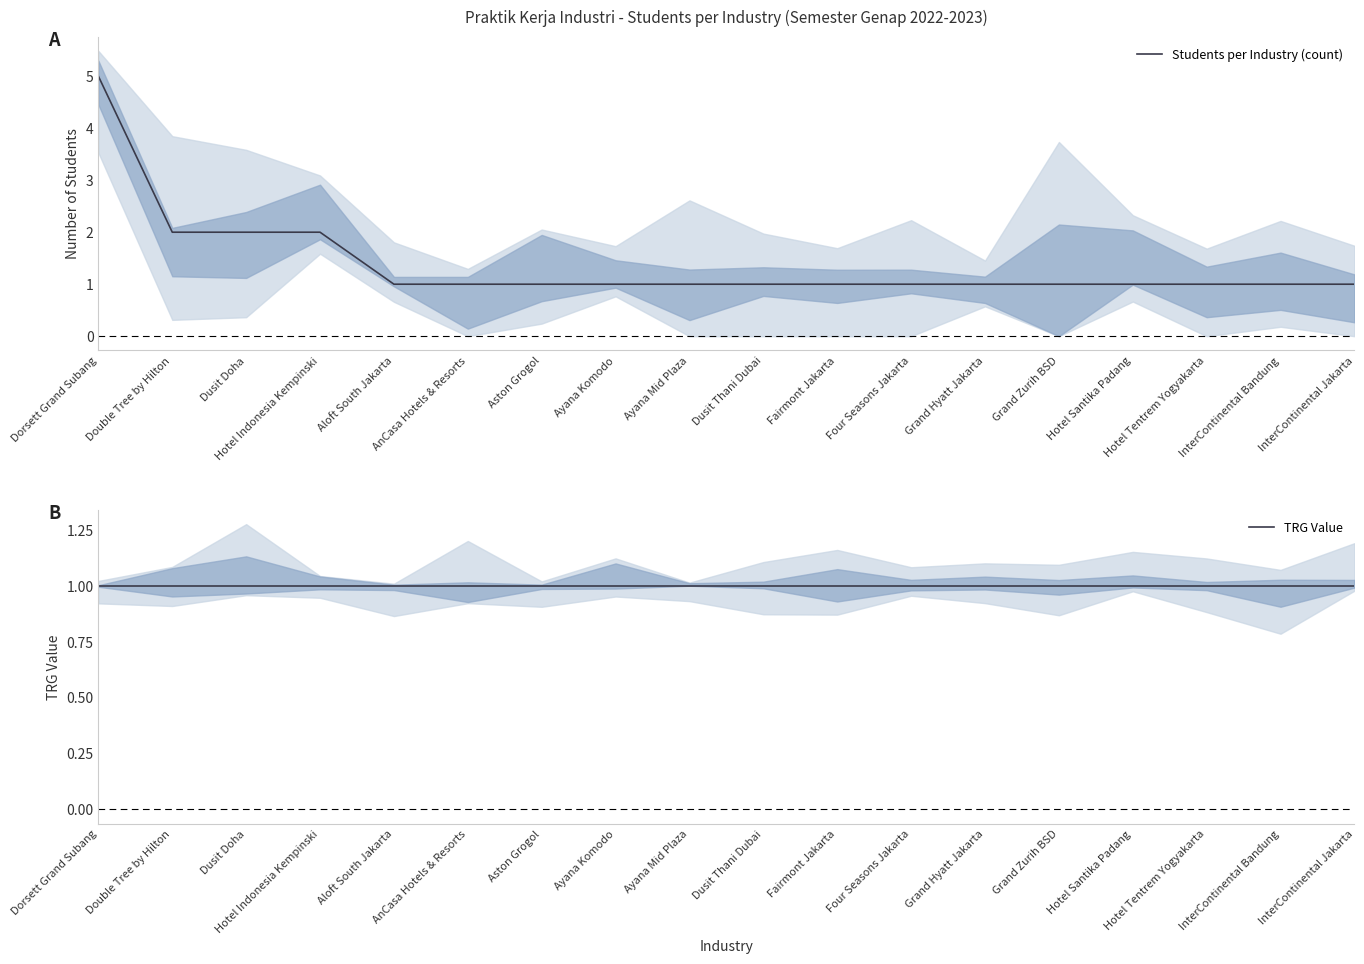

Is it true that Students per Industry (count) equals 1 at Grand Hyatt Jakarta?

False